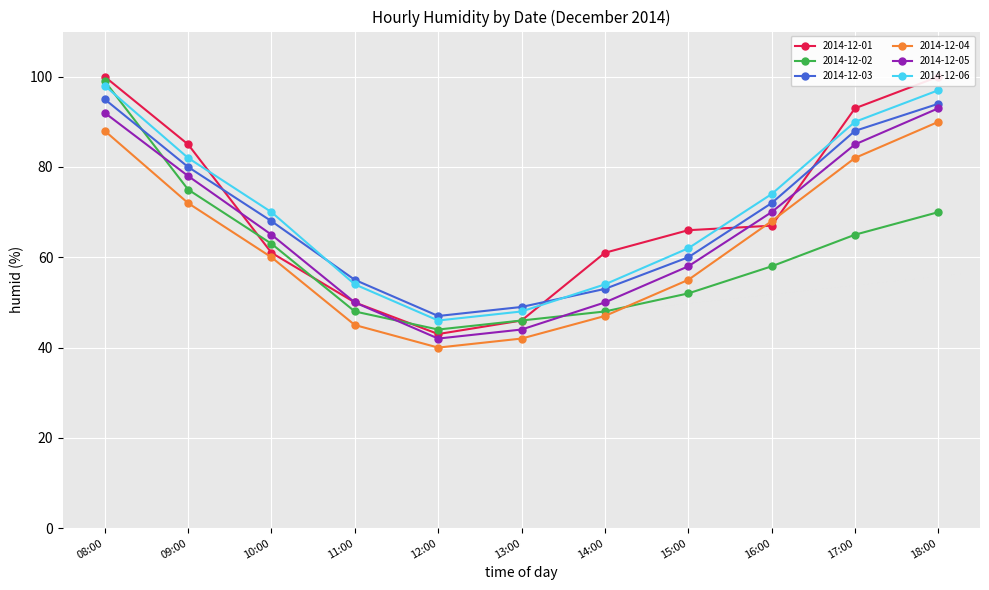

How many times do 2014-12-02 and 2014-12-05 cross each other?

3